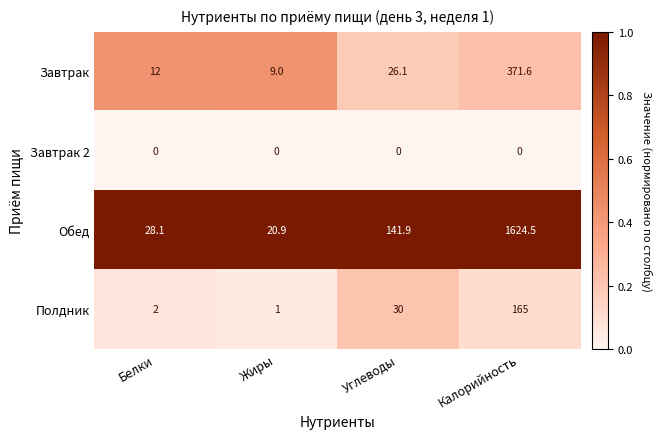

What is the maximum value shown in the chart?

1624.5